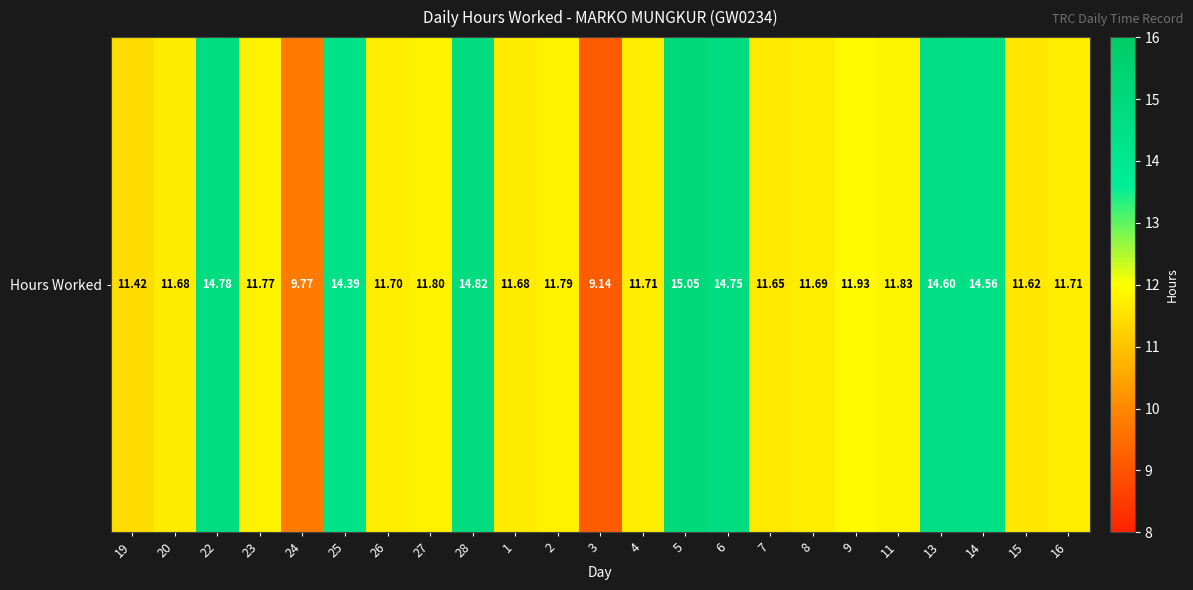

Which has a higher value, 1 or 20?

1